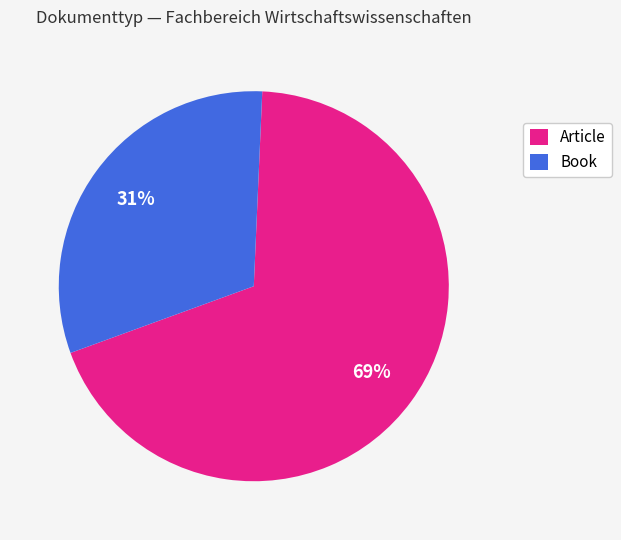

What is the largest slice in the pie chart?

Article